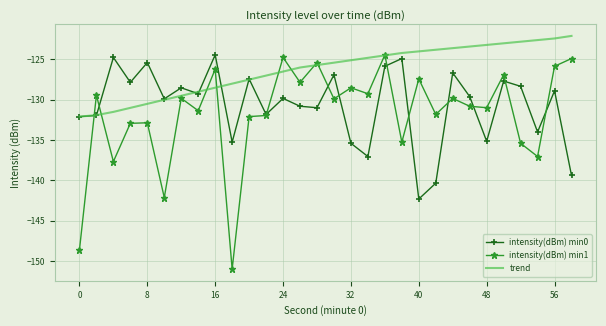

Which series has the largest range (max minus min)?

intensity(dBm) min1